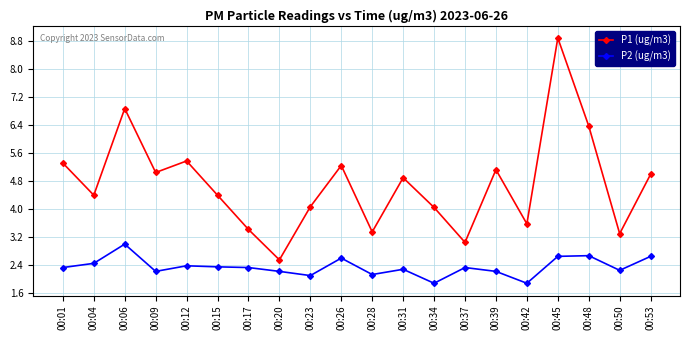

At which category is the sum across all series the highest?

00:45